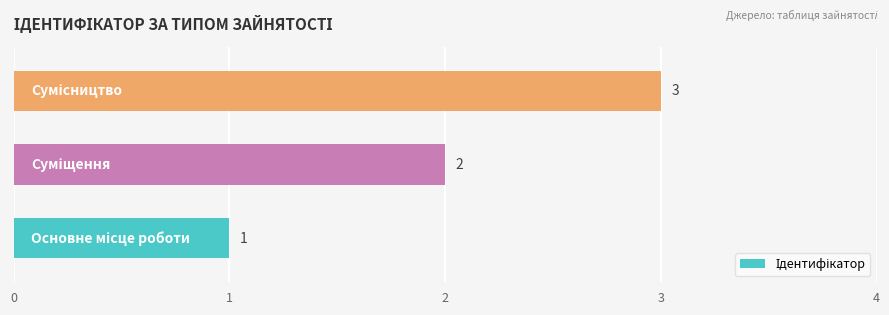

What is the maximum value shown in the chart?

3